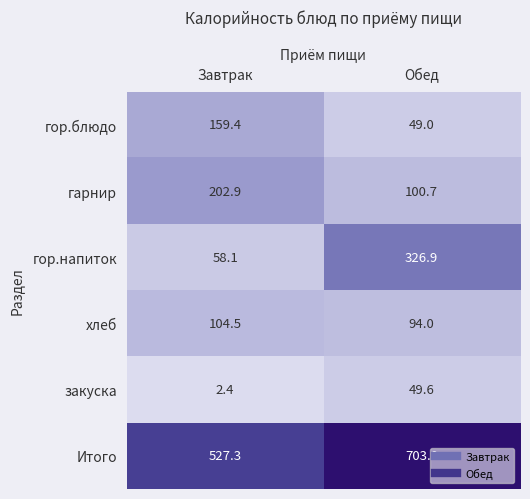

Count the number of data series in this chart.

6